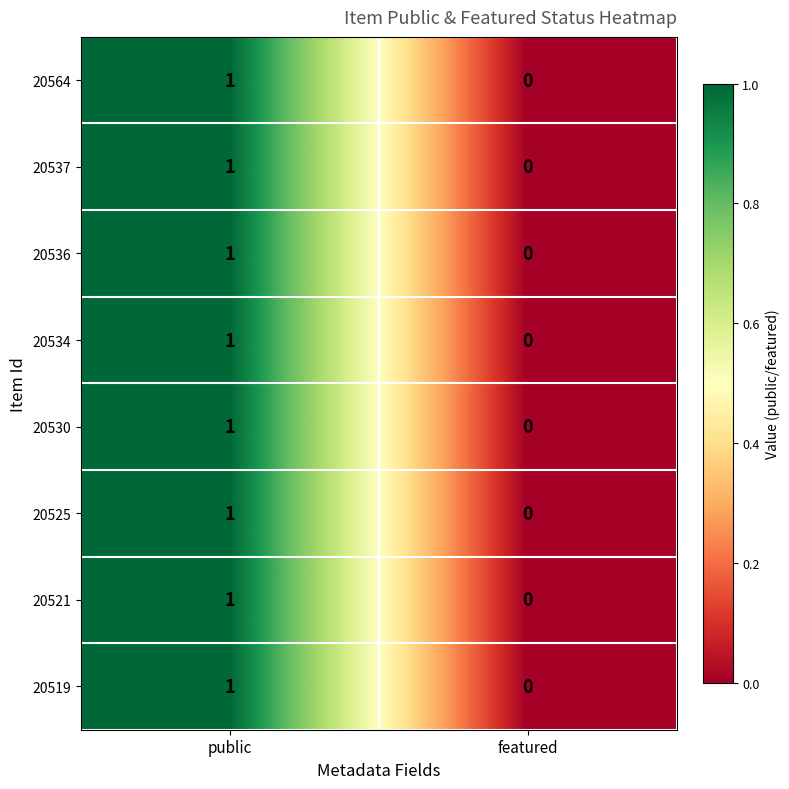

How many positive values does the 20521 series have?

1